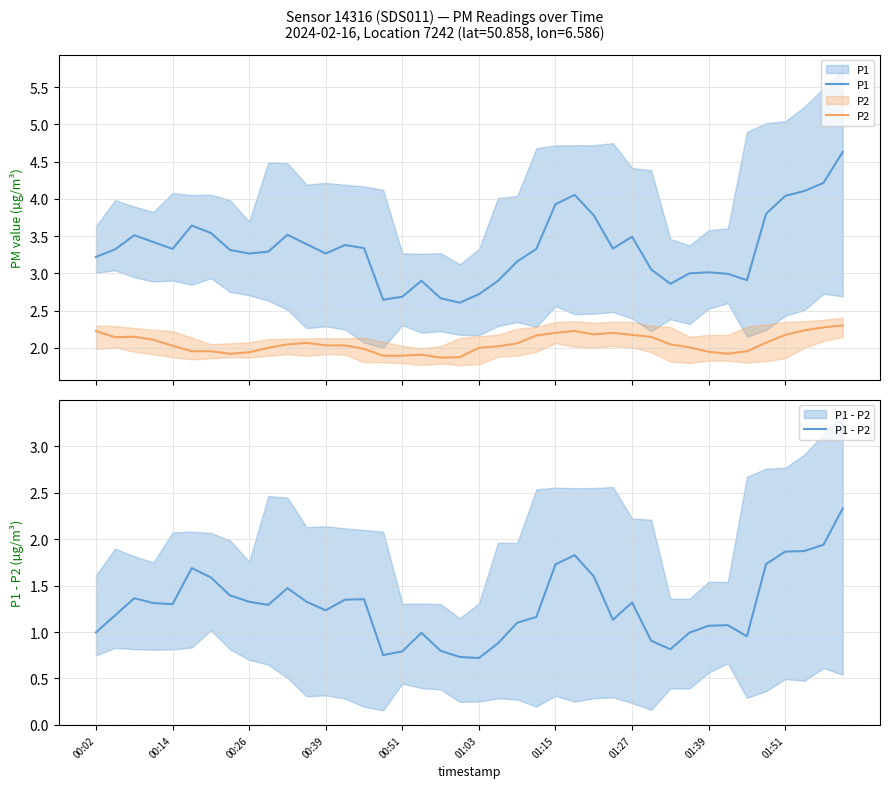

What is the sum of the P1 - P2 values at 24 and 30?

2.5